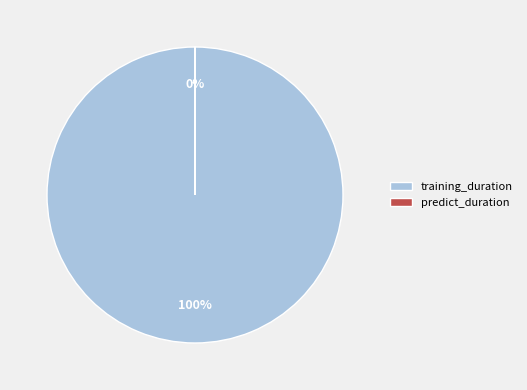

To the nearest percent, what is the difference between the largest and smallest slice percentages?

100%